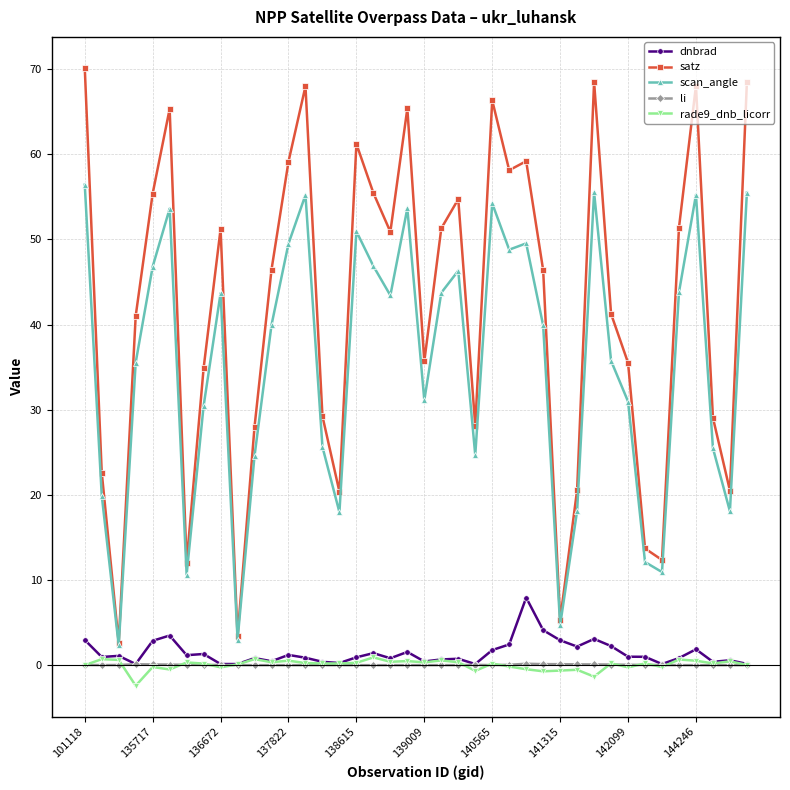

Which series has the largest total across all categories?

satz